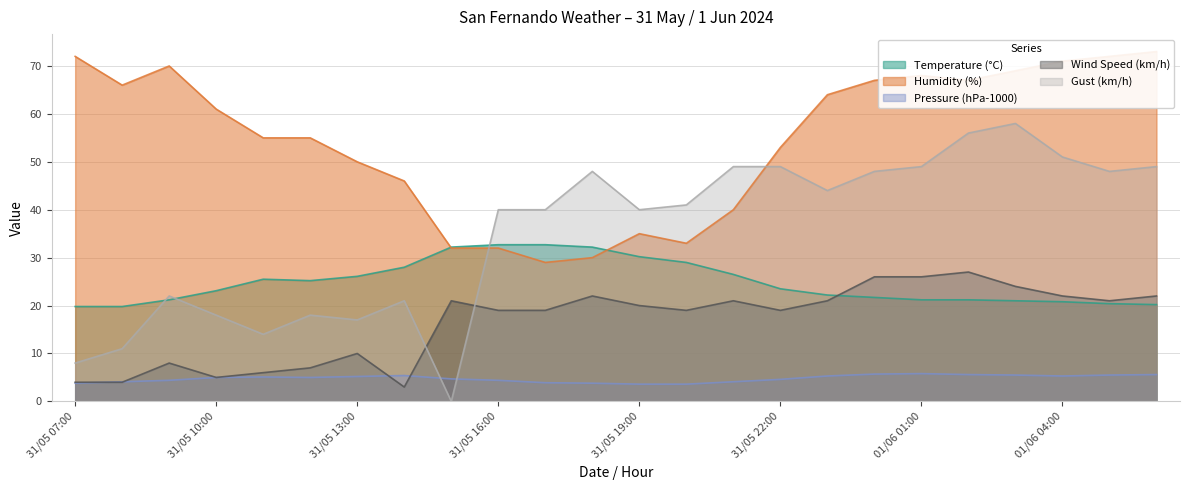

The value of Wind Speed (km/h) at 31/05 17:00 is 11.4. True or false?

False